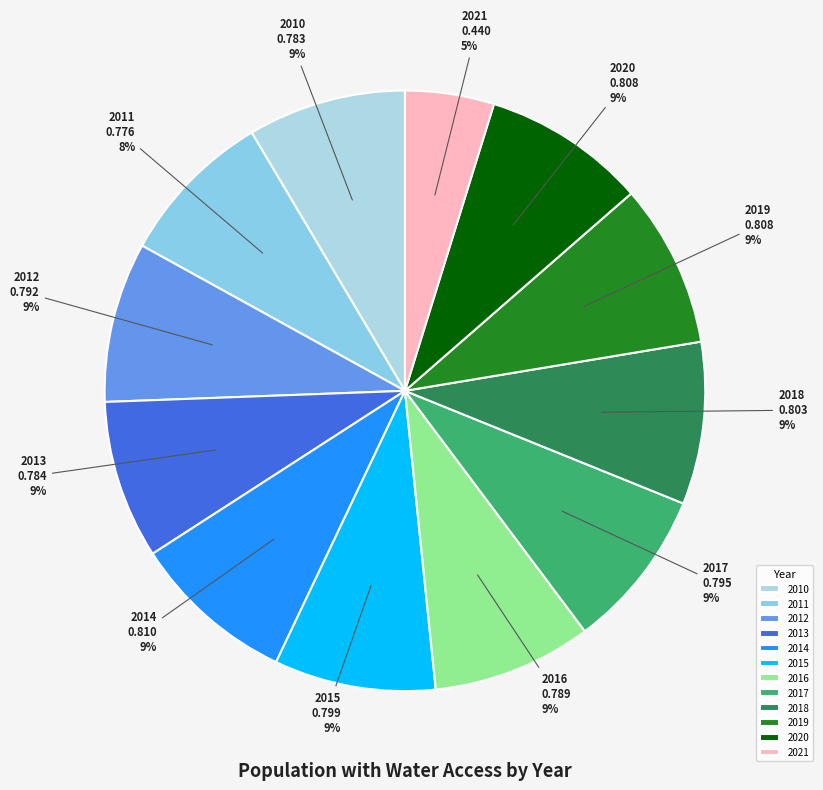

How many segments does this pie chart have?

12